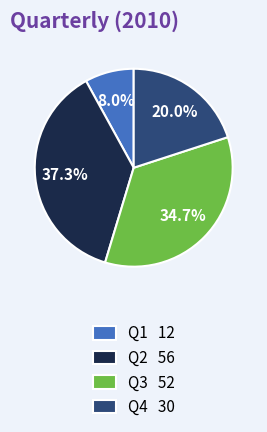

To the nearest percent, what is the difference between the largest and smallest slice percentages?

29%